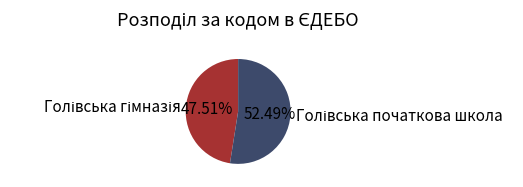

Is there any slice that represents more than half of the pie?

Yes